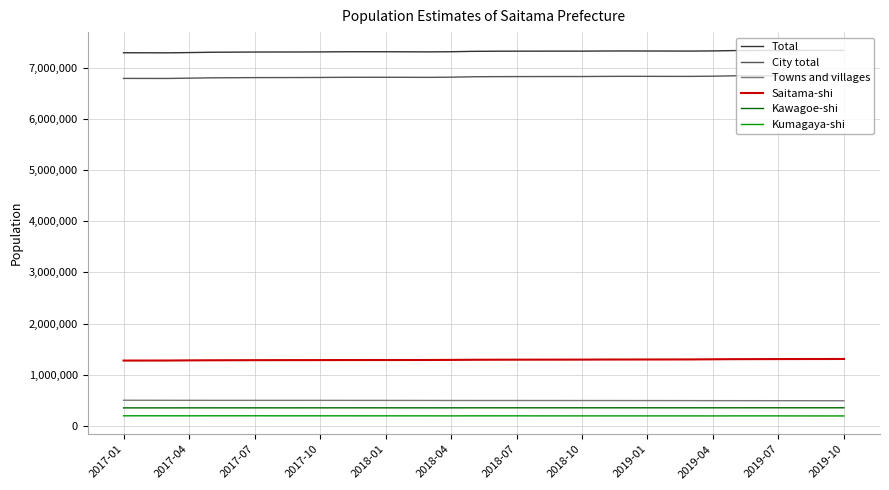

What is the maximum value for Kumagaya-shi?

197761